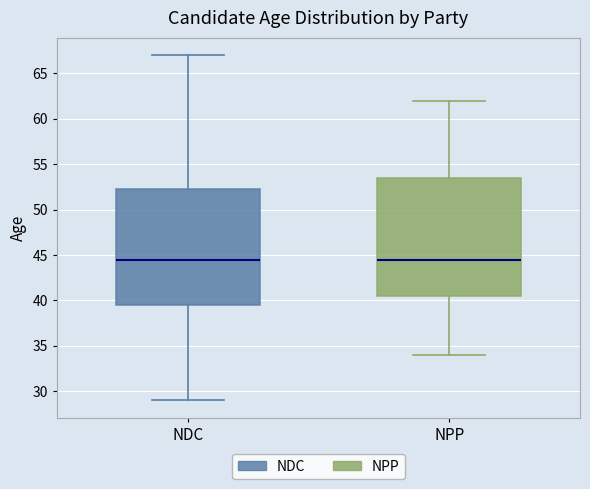

Reading left to right, transcribe this box plot: for each box, give where its median line is, the range the box spans, and where its two whiskers end, as read against the y-axis. The values are not printed on the chart, so give them approximately, as read against the axis.

NDC: median 44.5, box 39.5 to 52.5, whiskers 29.0 to 67.0
NPP: median 44.5, box 40.5 to 53.5, whiskers 34.0 to 62.0